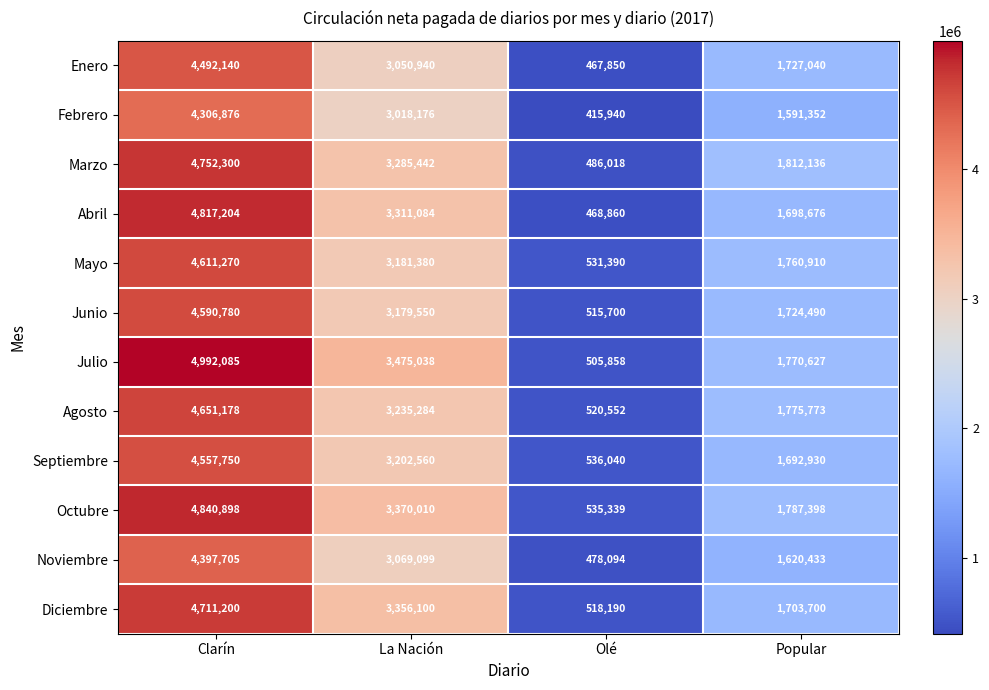

The value of Abril at La Nación is 3311084. True or false?

True